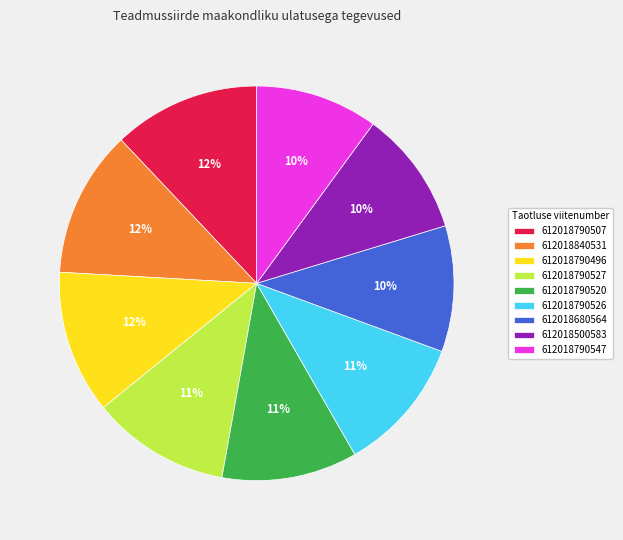

To the nearest percent, what percentage of the pie is 612018680564?

10%